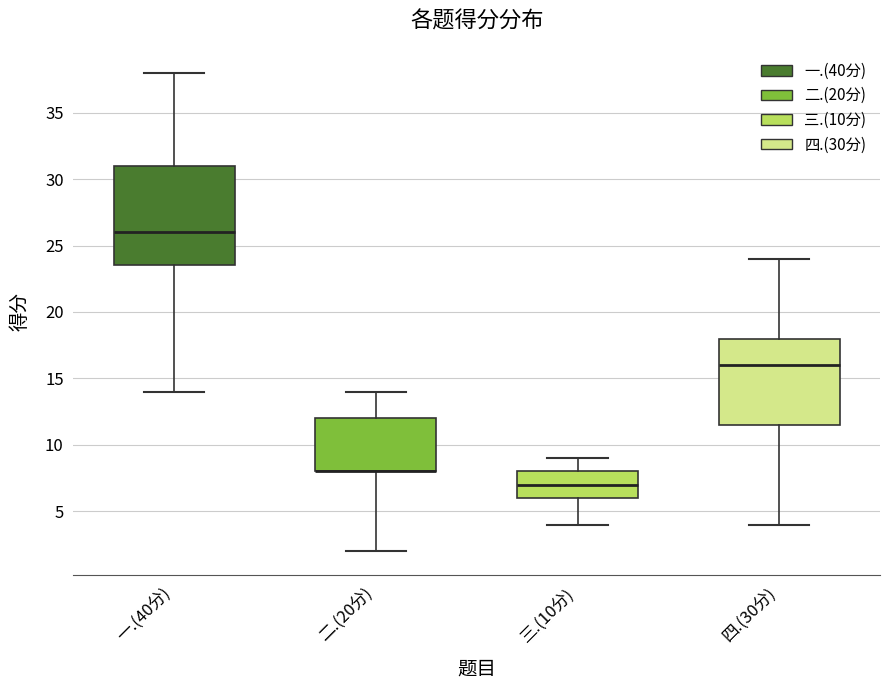

Reading left to right, read every box against the y-axis: the position of its median line, the range the box covers, and the ends of its whiskers. The values are not printed on the chart, so give them approximately, as read against the axis.

一.(40分): median 26.0, box 23.5 to 31.0, whiskers 14.0 to 38.0
二.(20分): median 8.0 (drawn on the box's lower edge), box 8.0 to 12.0, whiskers 2.0 to 14.0
三.(10分): median 7.0, box 6.0 to 8.0, whiskers 4.0 to 9.0
四.(30分): median 16.0, box 11.5 to 18.0, whiskers 4.0 to 24.0